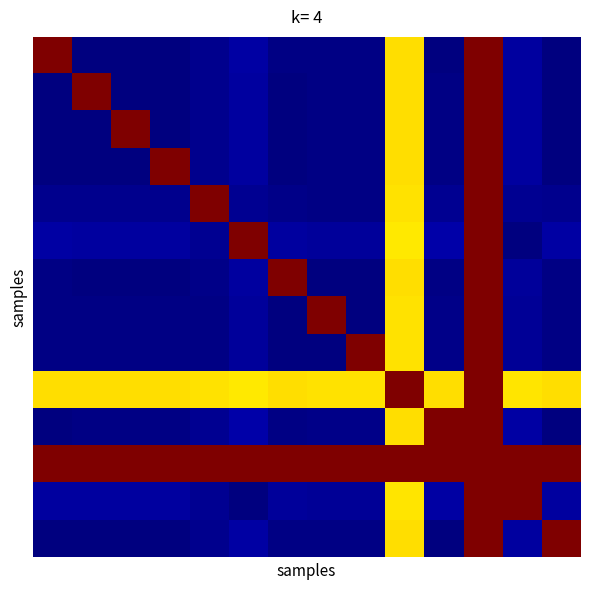

At how many categories does at least one series exceed 0?

14